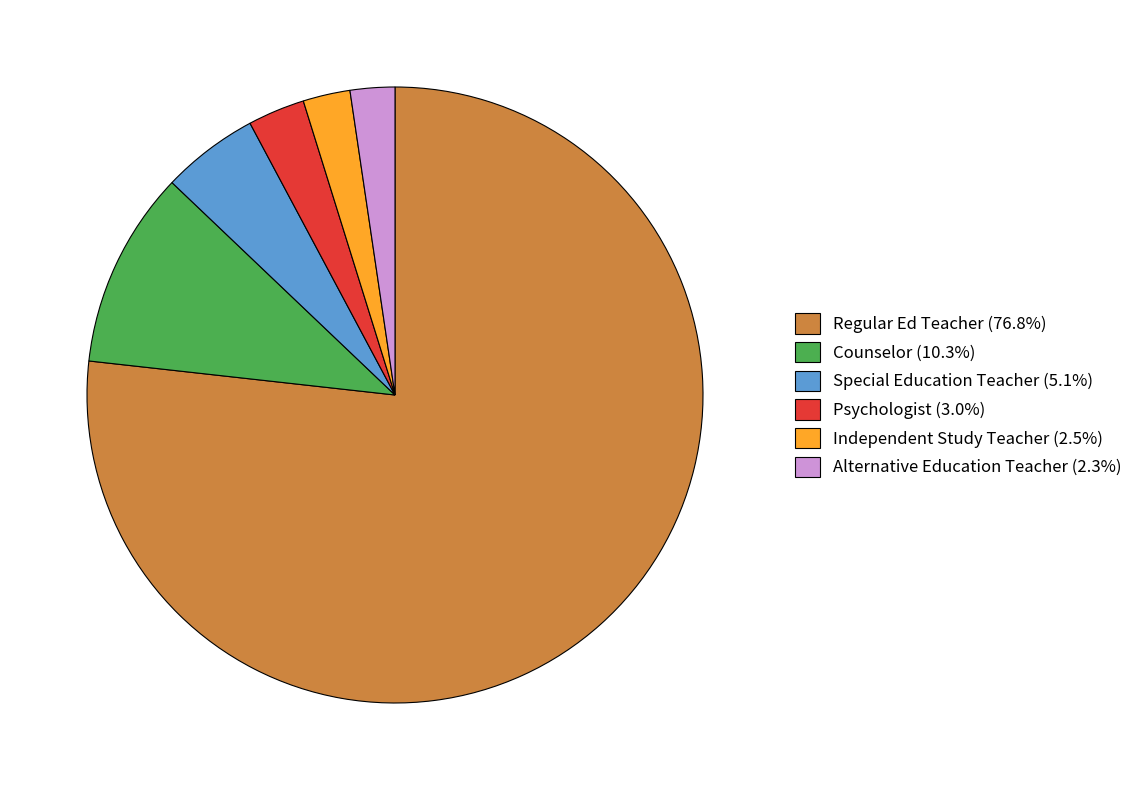

Approximately how many times larger is the value at Psychologist (3.0%) compared to Independent Study Teacher (2.5%)?

1.2